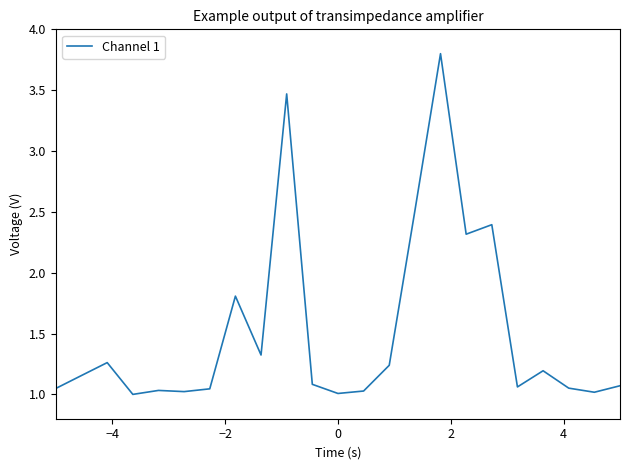

What is the difference between the maximum and minimum values?

2.8